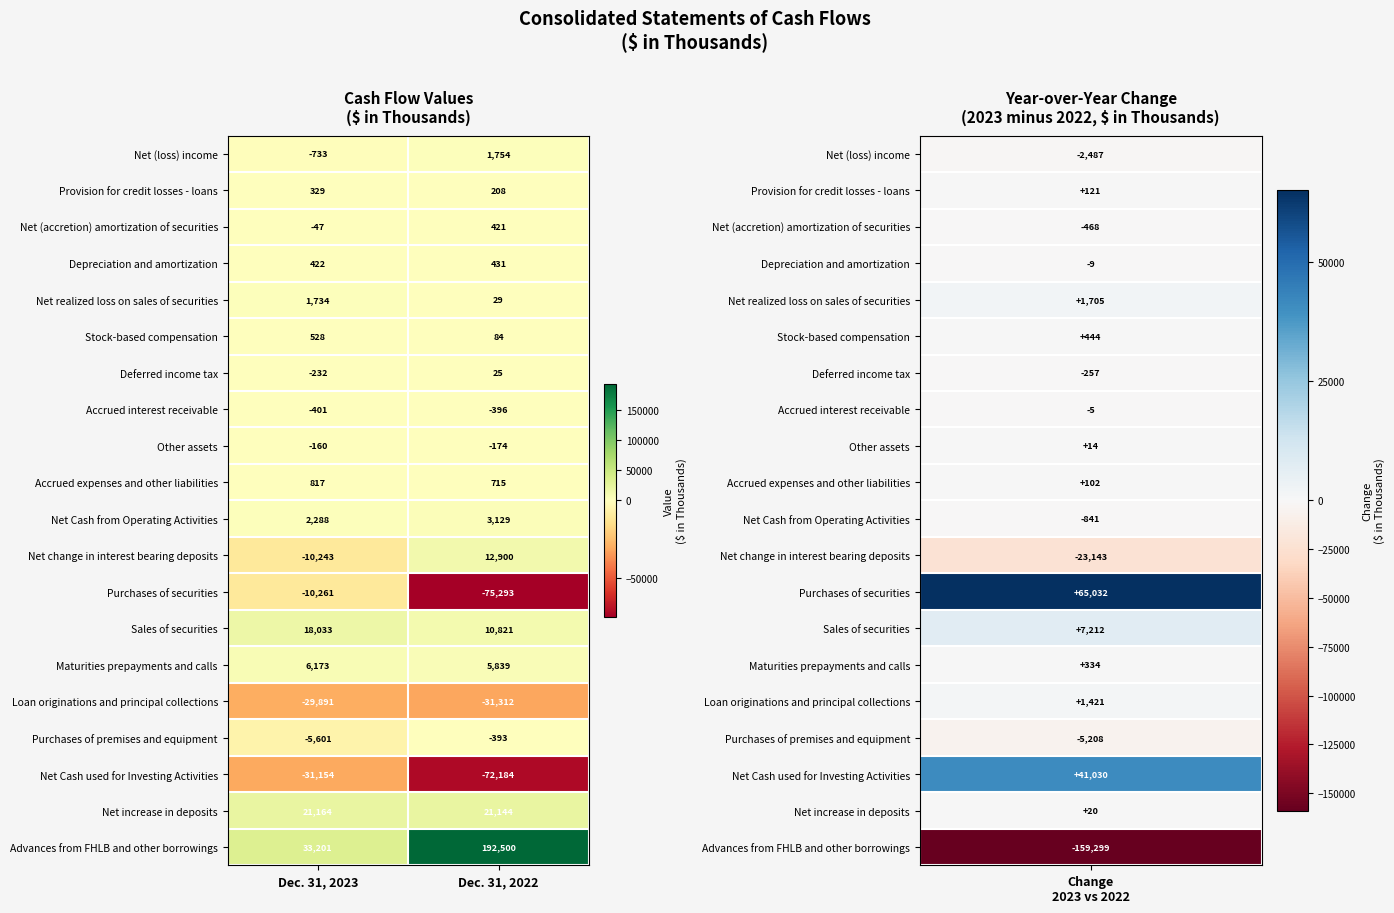

The value of Maturities prepayments and calls at Dec. 31, 2023 is 6173. True or false?

True